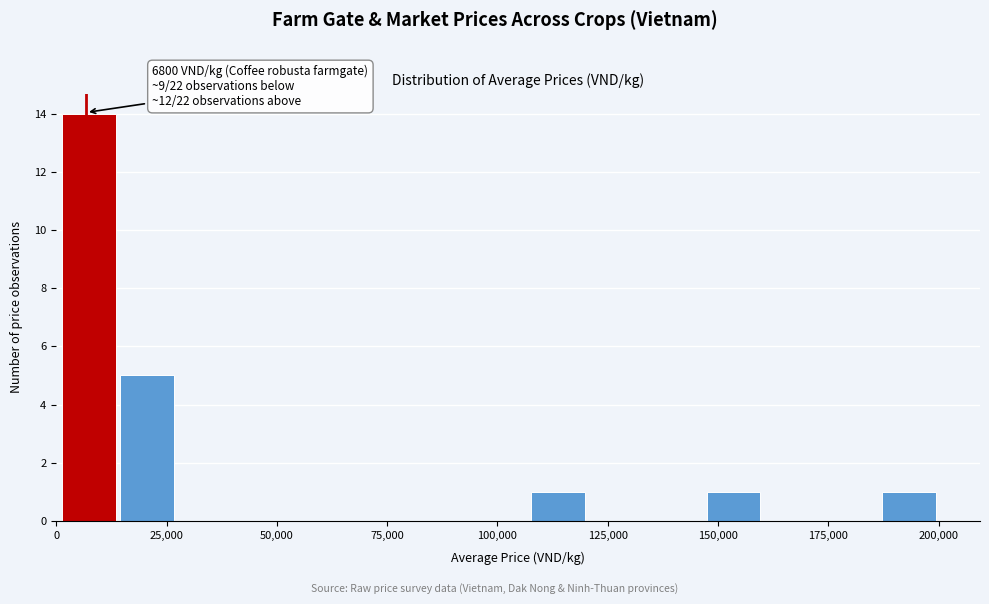

Around what value on the x-axis is the tallest bar? Give the approximate position of its centre, as read against the axis.

5000